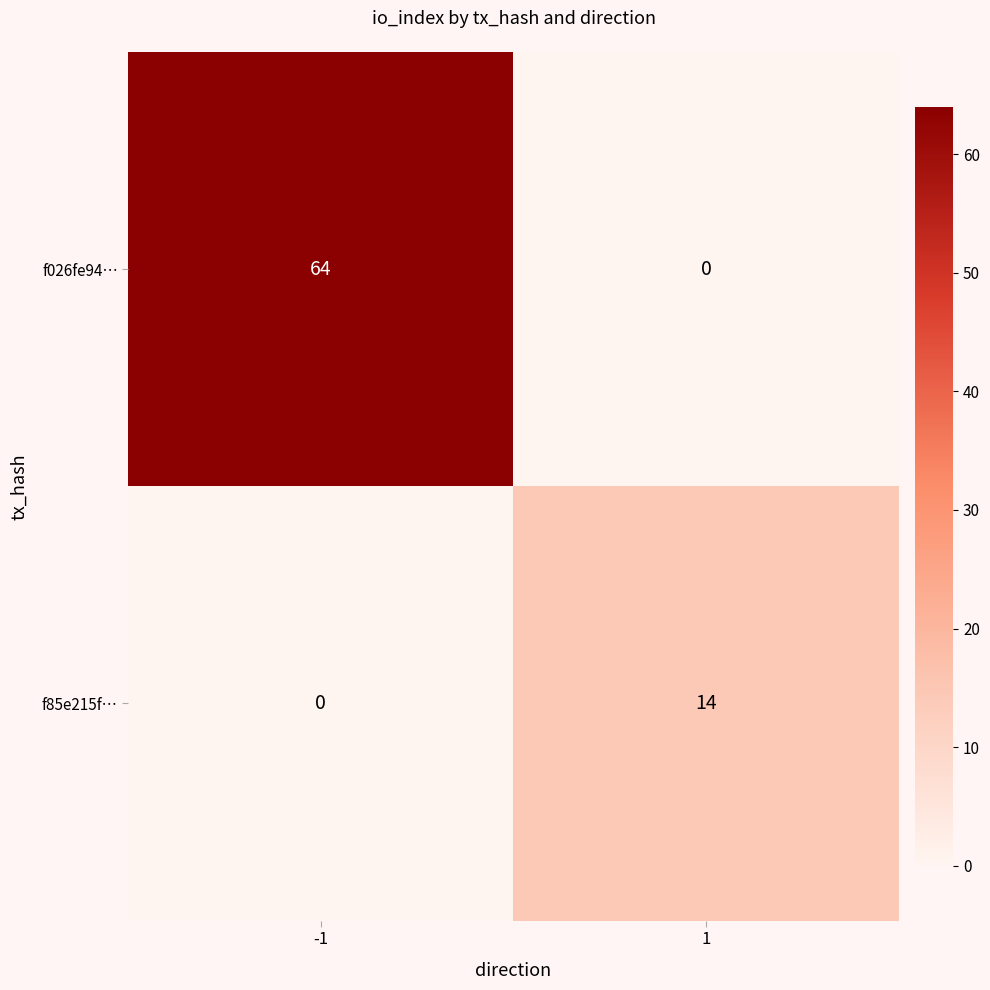

What is the sum of the f85e215f… values at 1 and -1?

14